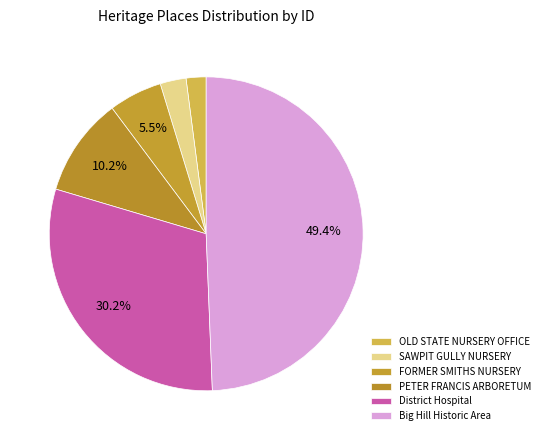

Is there any slice that represents more than half of the pie?

No